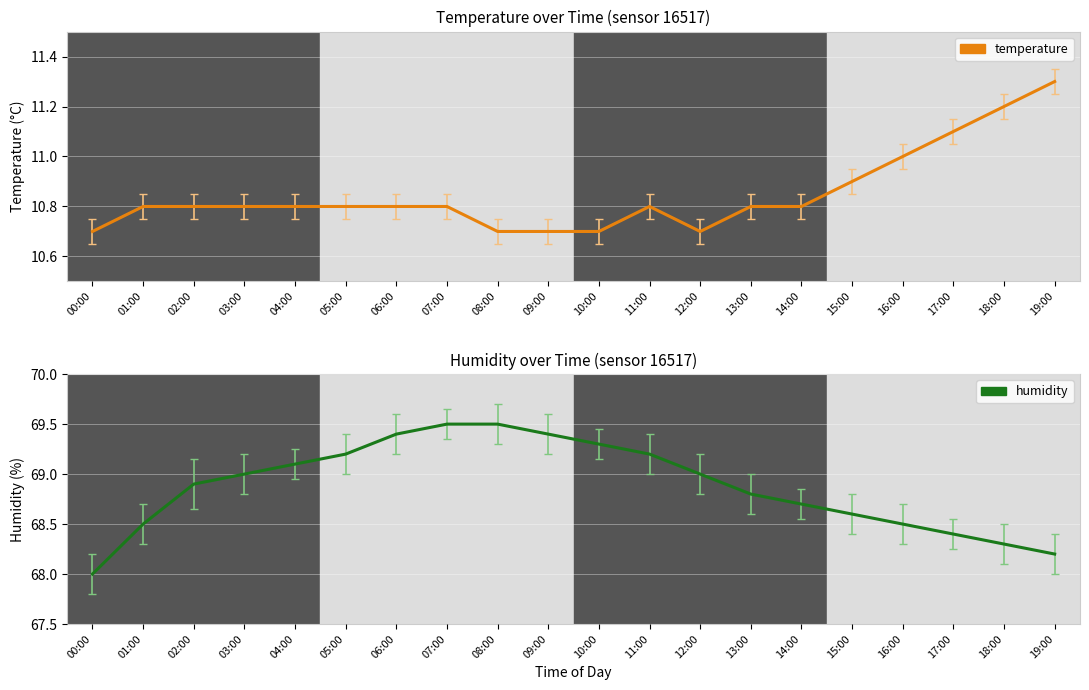

How many series are shown in this chart?

2